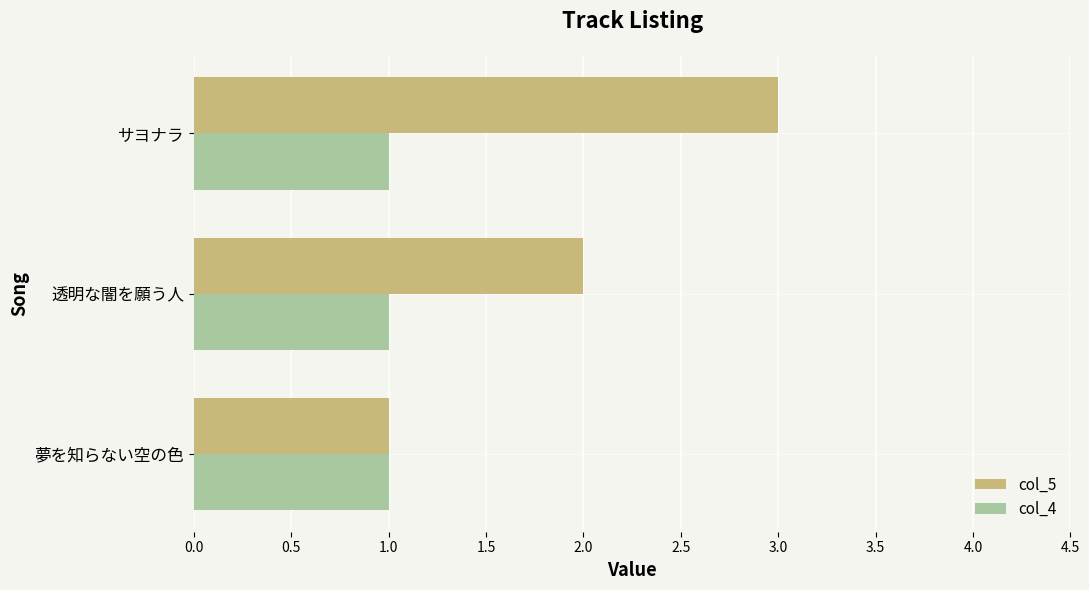

Which series has the largest range (max minus min)?

col_5